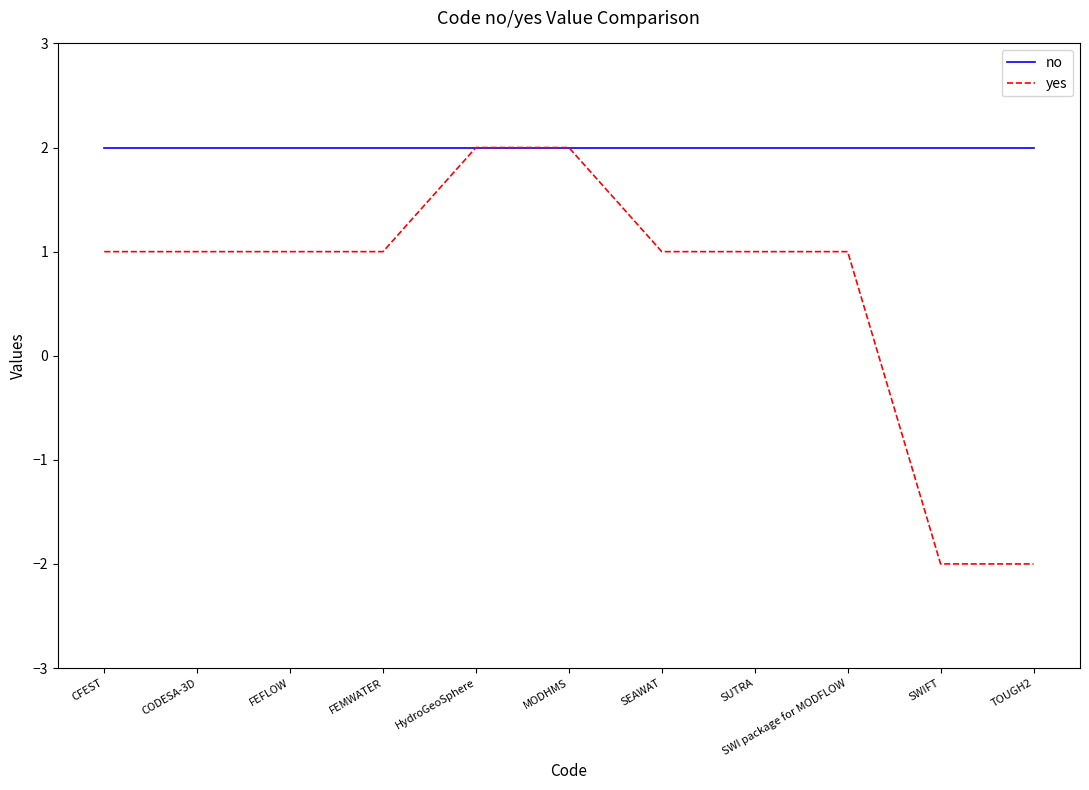

Reading left to right, transcribe all the data shown in this chart.

no: 2	2	2	2	2	2	2	2	2	2	2
yes: 1	1	1	1	2	2	1	1	1	-2	-2